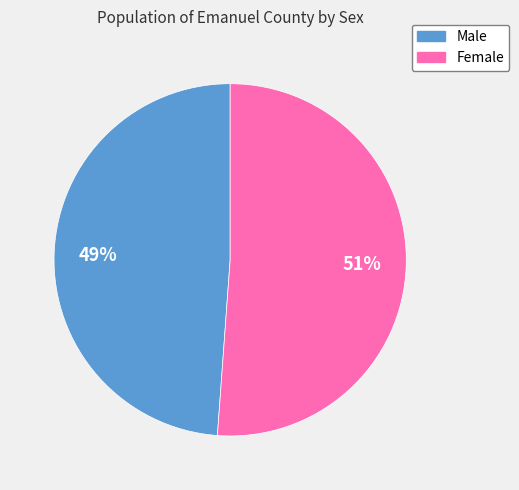

To the nearest percent, what percentage of the pie is Female?

51%